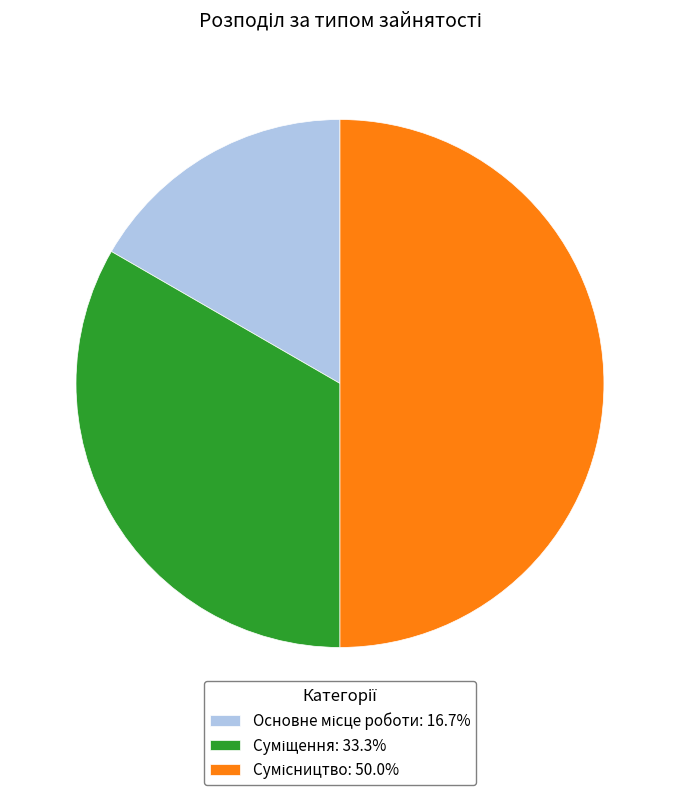

Count the number of slices in the pie.

3